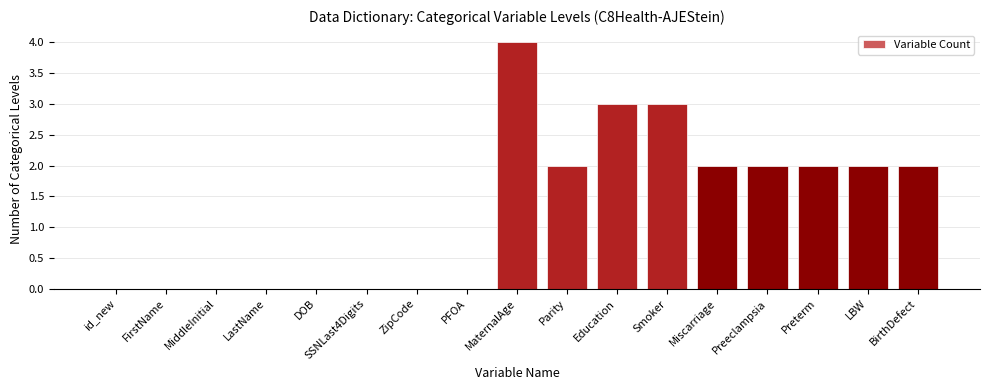

The value at BirthDefect is 1. True or false?

False